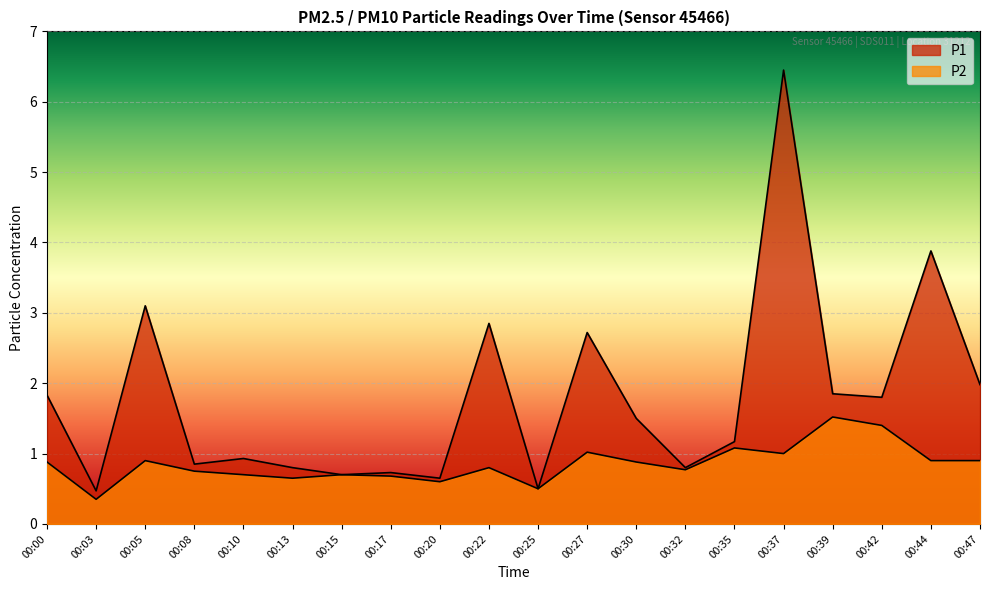

What value does the P1 series have at 00:44?

3.9